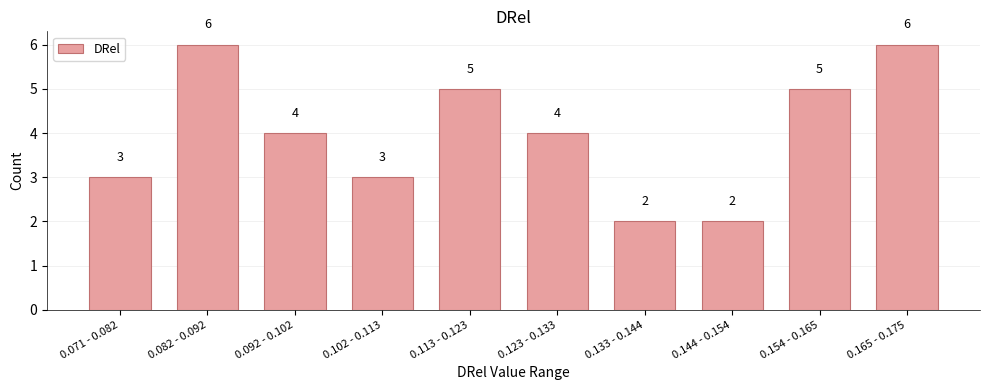

Reading left to right, transcribe all the data shown in this chart.

3	6	4	3	5	4	2	2	5	6